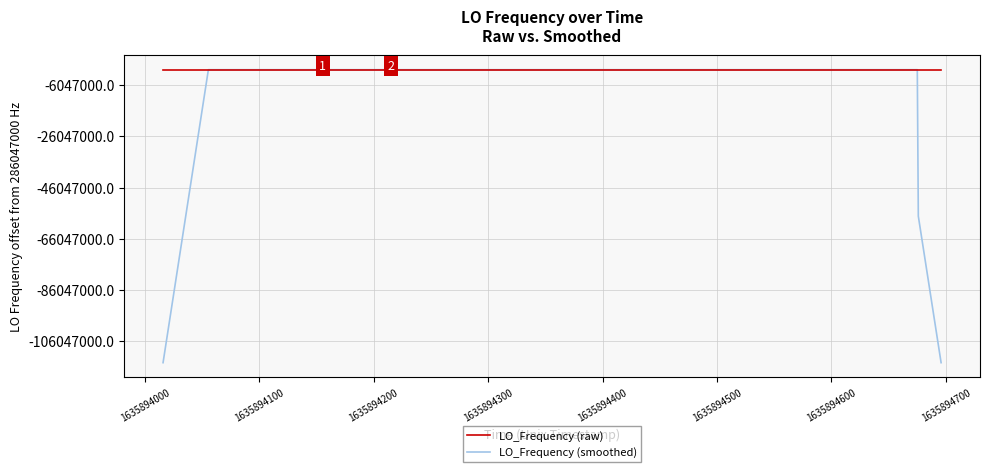

Does the chart have visible grid lines?

Yes